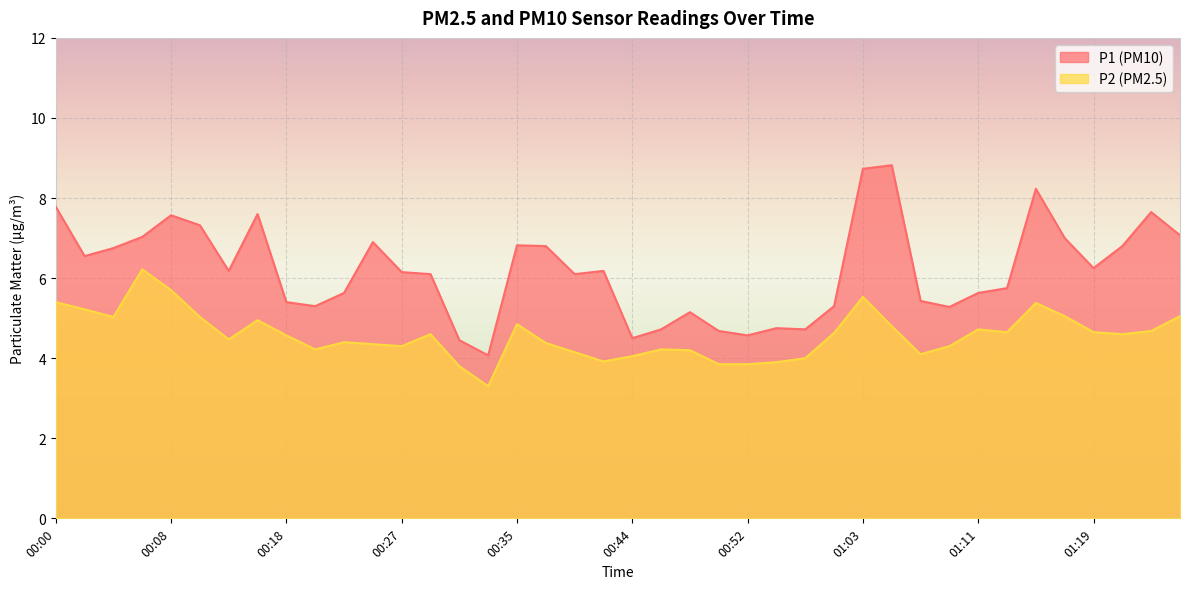

What is the label of the 27th point from the left?

00:58